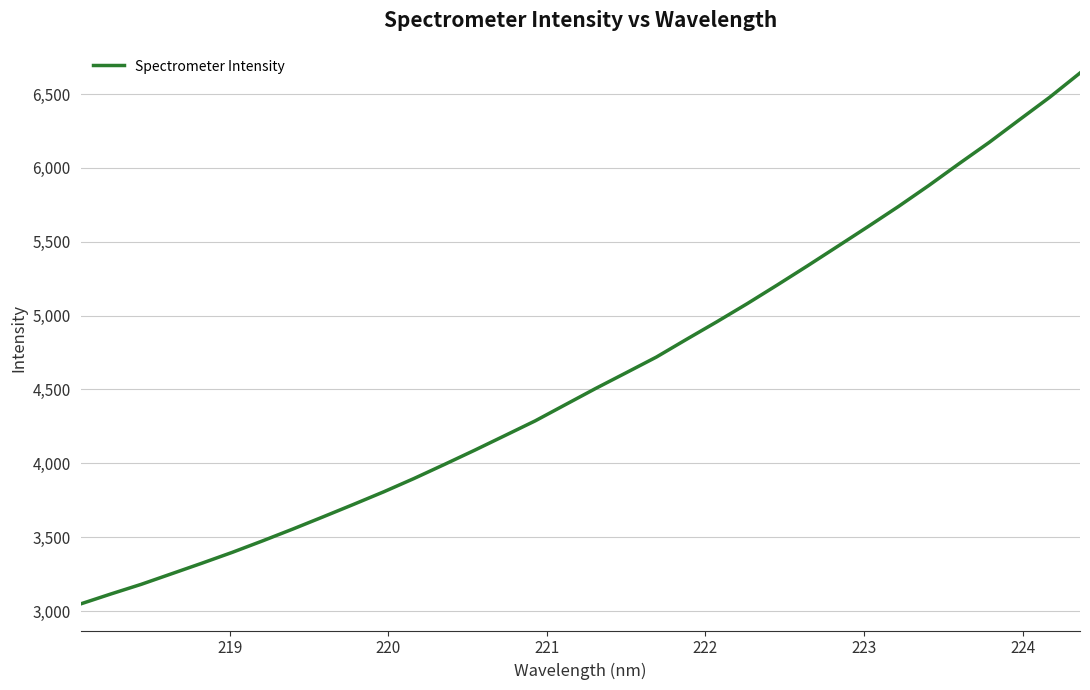

What is the greatest value displayed?

6642.5